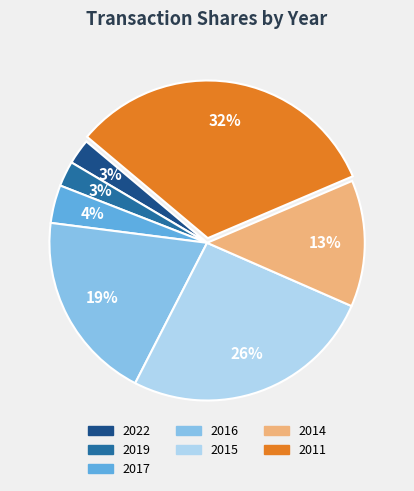

Is there a majority slice in this chart?

No